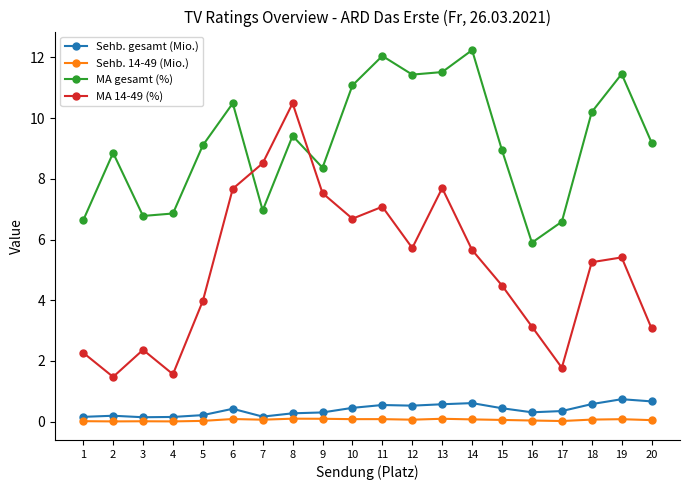

What is the spread (max minus min) of values at 1?

6.6